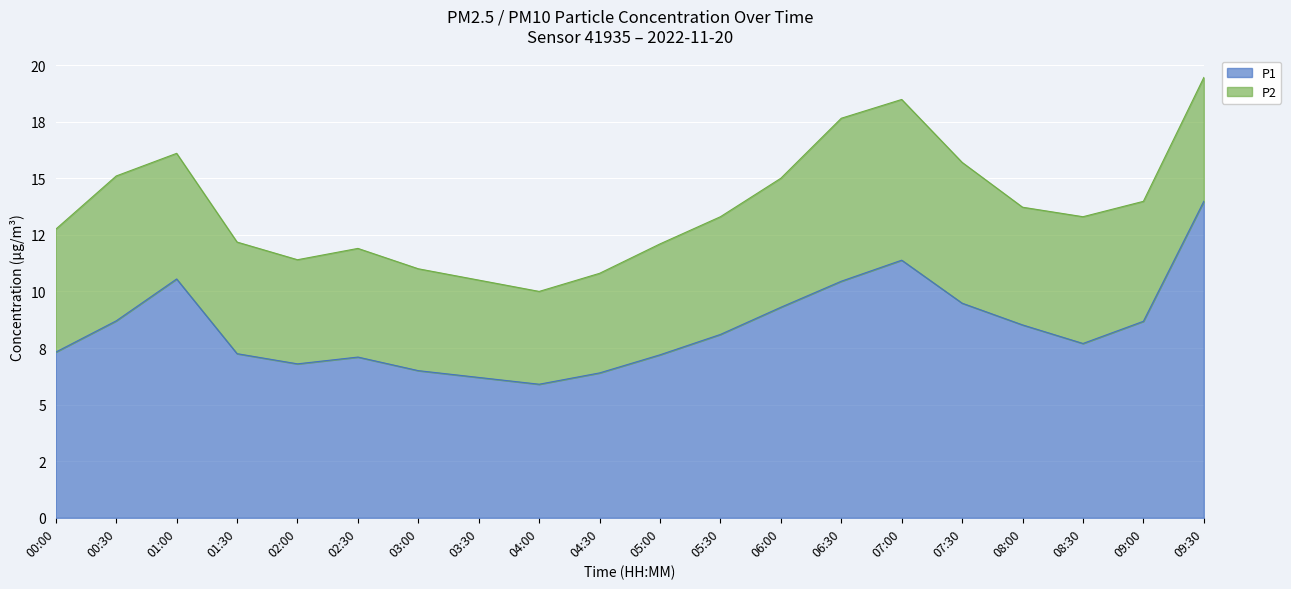

Rank the categories by value from lowest to highest.

04:00, 03:30, 04:30, 03:00, 02:00, 02:30, 05:00, 01:30, 00:00, 08:30, 05:30, 08:00, 09:00, 00:30, 06:00, 07:30, 06:30, 01:00, 07:00, 09:30